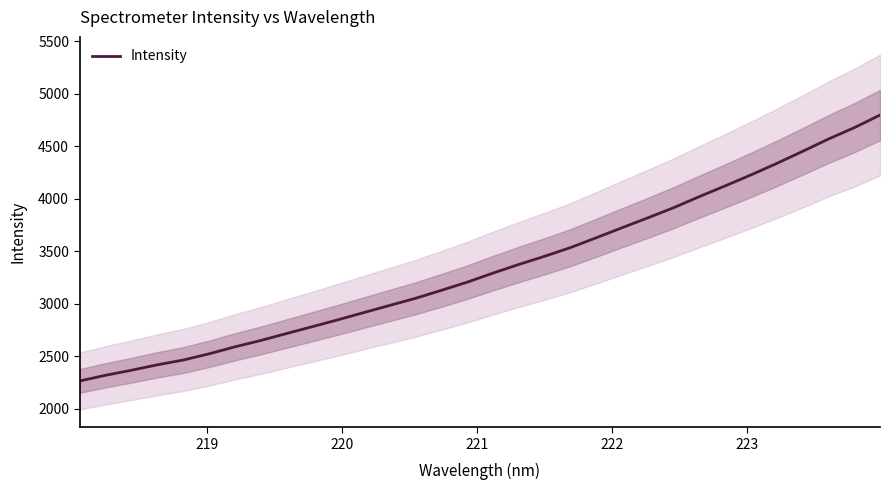

What is the maximum value for Intensity?

4796.5